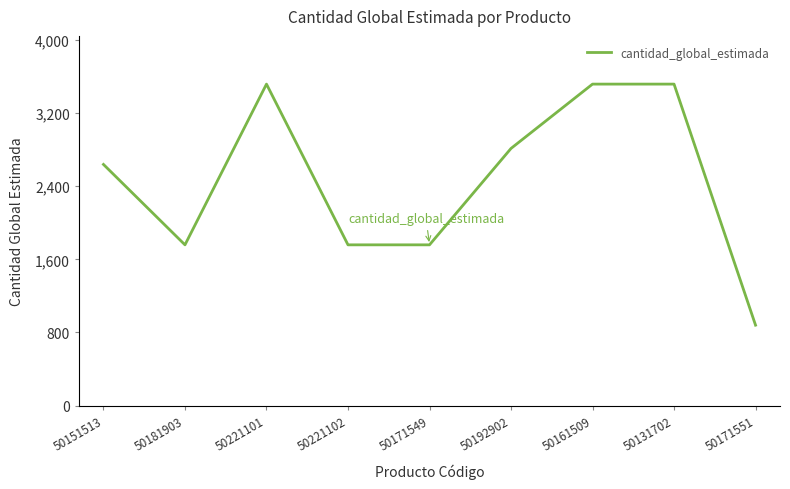

The chart shows a value of 1759 at 50181903. True or false?

True